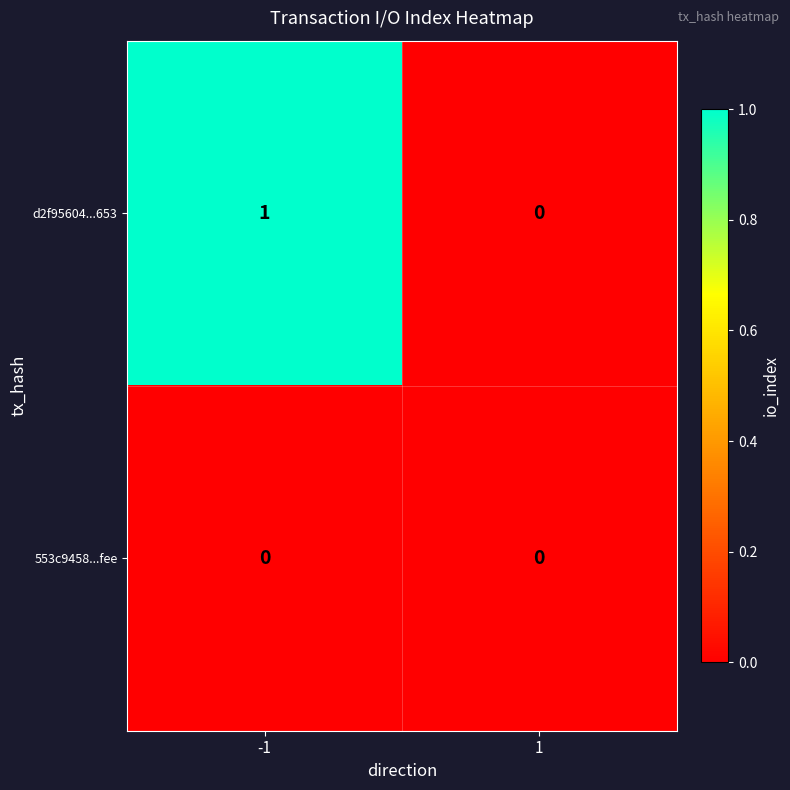

What is the greatest value displayed?

1